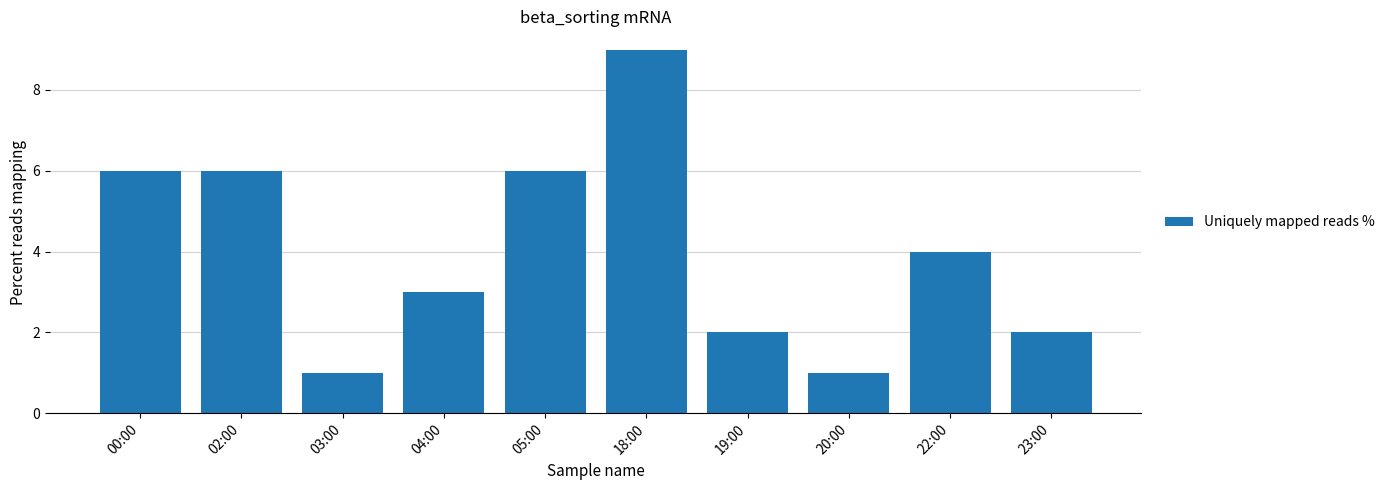

What is the change in value from 18:00 to 23:00?

-7